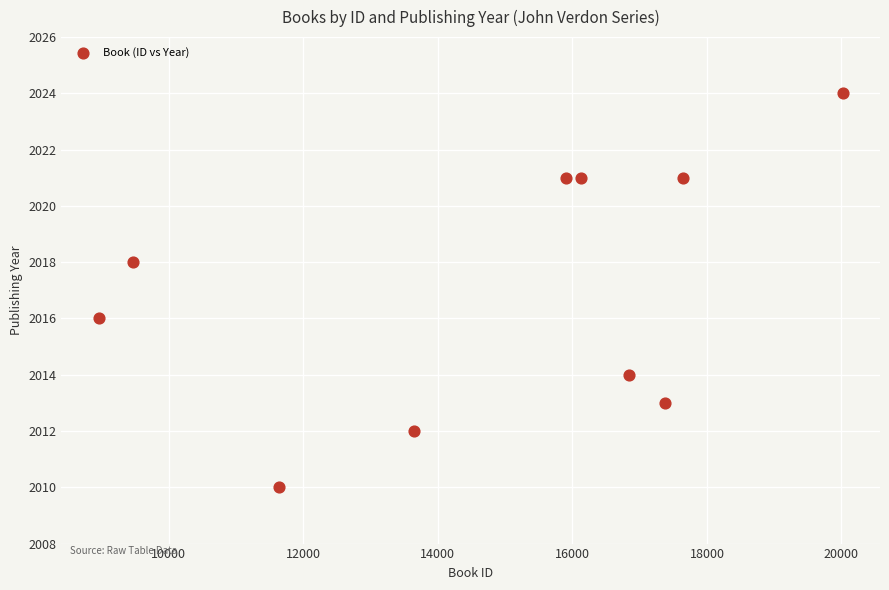

What is the average Y value?

2017